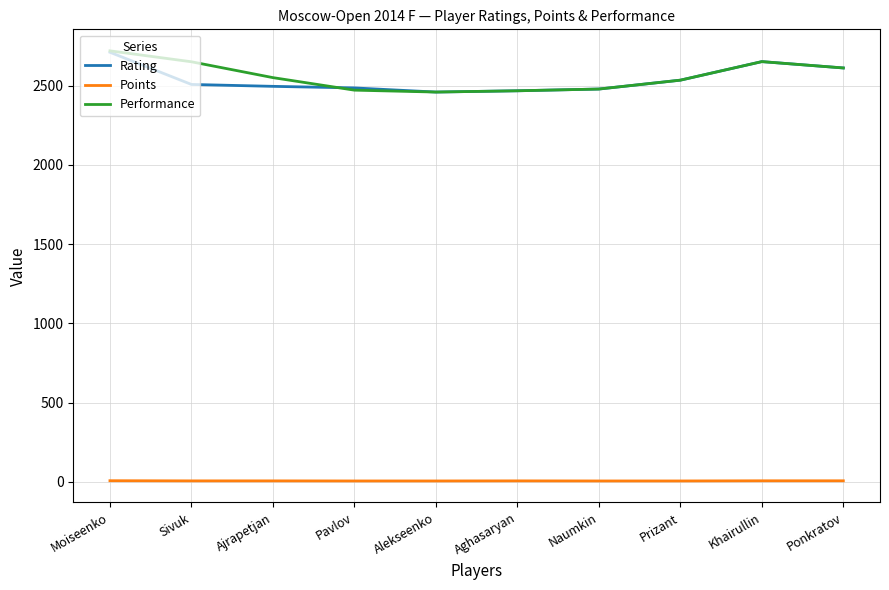

How many categories are shown in the chart?

10